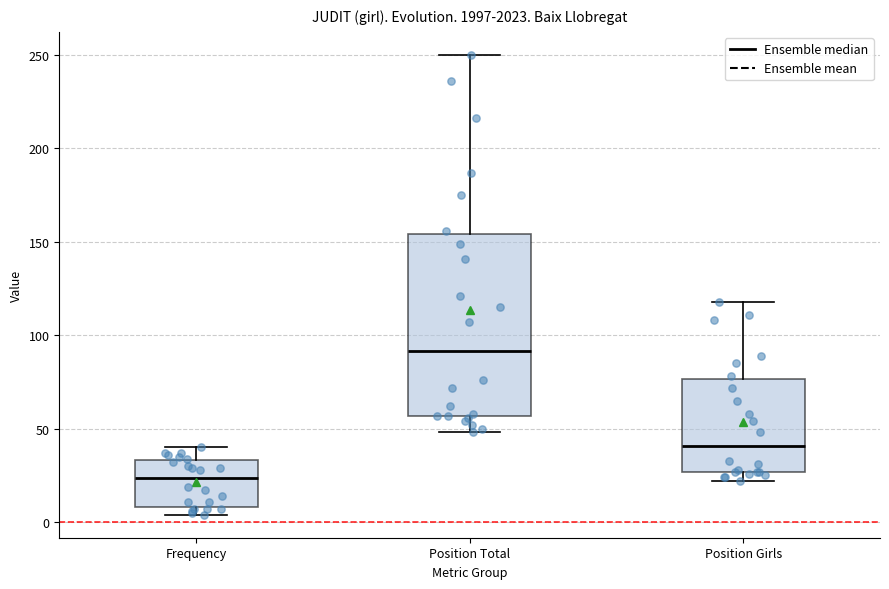

Which box is the tallest, from its lower edge to its upper edge?

Position Total